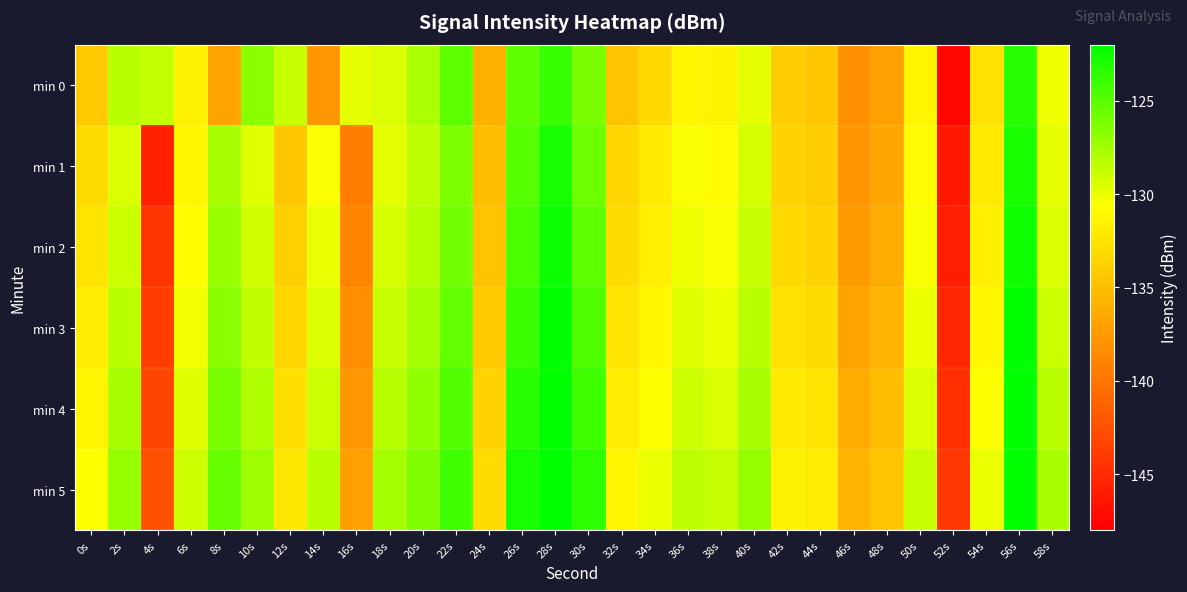

Reading right to left, extract all data points from this chart.

min 0: 58s=-130.2	56s=-123.4	54s=-132.6	52s=-147.5	50s=-131.3	48s=-137.0	46s=-138.1	44s=-134.4	42s=-134.0	40s=-129.8	38s=-131.4	36s=-131.2	34s=-133.2	32s=-134.6	30s=-126.2	28s=-124.0	26s=-125.3	24s=-135.8	22s=-125.1	20s=-127.8	18s=-129.5	16s=-129.9	14s=-137.7	12s=-128.7	10s=-126.7	8s=-136.9	6s=-131.5	4s=-128.6	2s=-128.3	0s=-134.3
min 1: 58s=-129.8	56s=-122.9	54s=-132.1	52s=-146.3	50s=-130.9	48s=-136.6	46s=-137.8	44s=-134.0	42s=-133.6	40s=-129.2	38s=-130.9	36s=-130.5	34s=-132.1	32s=-133.4	30s=-125.7	28s=-122.8	26s=-124.9	24s=-135.1	22s=-126.3	20s=-128.5	18s=-129.8	16s=-139.5	14s=-130.5	12s=-134.4	10s=-129.7	8s=-127.7	6s=-131.3	4s=-145.7	2s=-129.4	0s=-133.1
min 2: 58s=-129.4	56s=-122.5	54s=-131.7	52s=-145.9	50s=-130.5	48s=-136.2	46s=-137.4	44s=-133.6	42s=-133.2	40s=-128.8	38s=-130.5	36s=-130.1	34s=-131.7	32s=-133.0	30s=-125.2	28s=-122.4	26s=-124.5	24s=-134.7	22s=-125.9	20s=-128.1	18s=-129.3	16s=-138.9	14s=-130.0	12s=-133.9	10s=-129.1	8s=-127.2	6s=-130.8	4s=-144.3	2s=-128.9	0s=-132.5
min 3: 58s=-128.9	56s=-122.0	54s=-131.2	52s=-145.4	50s=-130.0	48s=-135.7	46s=-136.9	44s=-133.1	42s=-132.7	40s=-128.3	38s=-130.0	36s=-129.6	34s=-131.2	32s=-132.5	30s=-124.7	28s=-121.9	26s=-124.0	24s=-134.2	22s=-125.4	20s=-127.6	18s=-128.8	16s=-138.3	14s=-129.5	12s=-133.4	10s=-128.6	8s=-126.7	6s=-130.2	4s=-143.8	2s=-128.3	0s=-131.9
min 4: 58s=-128.3	56s=-121.4	54s=-130.6	52s=-144.8	50s=-129.4	48s=-135.1	46s=-136.3	44s=-132.5	42s=-132.1	40s=-127.7	38s=-129.4	36s=-129.0	34s=-130.6	32s=-131.9	30s=-124.1	28s=-121.3	26s=-123.4	24s=-133.6	22s=-124.8	20s=-127.0	18s=-128.2	16s=-137.7	14s=-128.9	12s=-132.8	10s=-128.0	8s=-126.1	6s=-129.6	4s=-143.2	2s=-127.7	0s=-131.3
min 5: 58s=-127.7	56s=-120.8	54s=-130.0	52s=-144.2	50s=-128.8	48s=-134.5	46s=-135.7	44s=-131.9	42s=-131.5	40s=-127.1	38s=-128.8	36s=-128.4	34s=-130.0	32s=-131.3	30s=-123.5	28s=-120.7	26s=-122.8	24s=-133.0	22s=-124.2	20s=-126.4	18s=-127.6	16s=-137.1	14s=-128.3	12s=-132.2	10s=-127.4	8s=-125.5	6s=-129.0	4s=-142.6	2s=-127.1	0s=-130.7